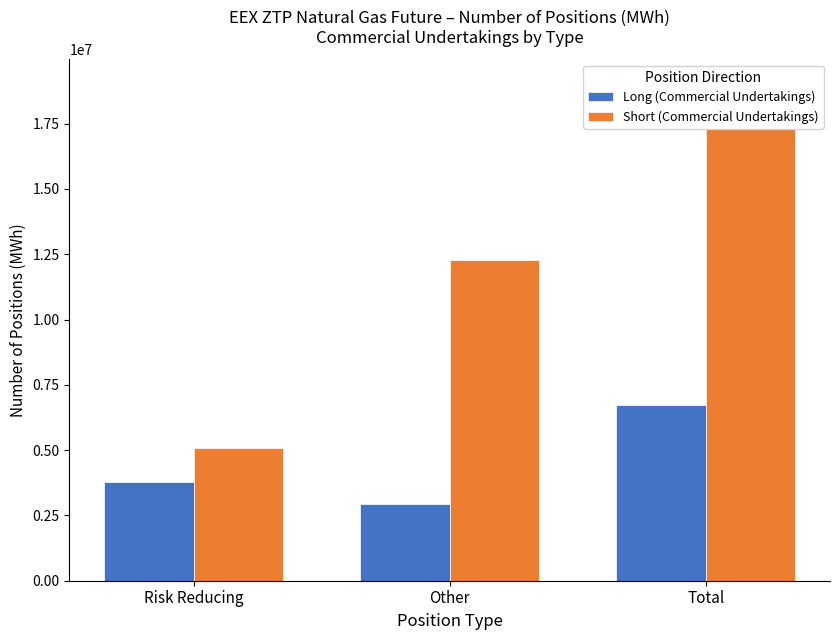

The value of Short (Commercial Undertakings) at Other is 7314681. True or false?

False